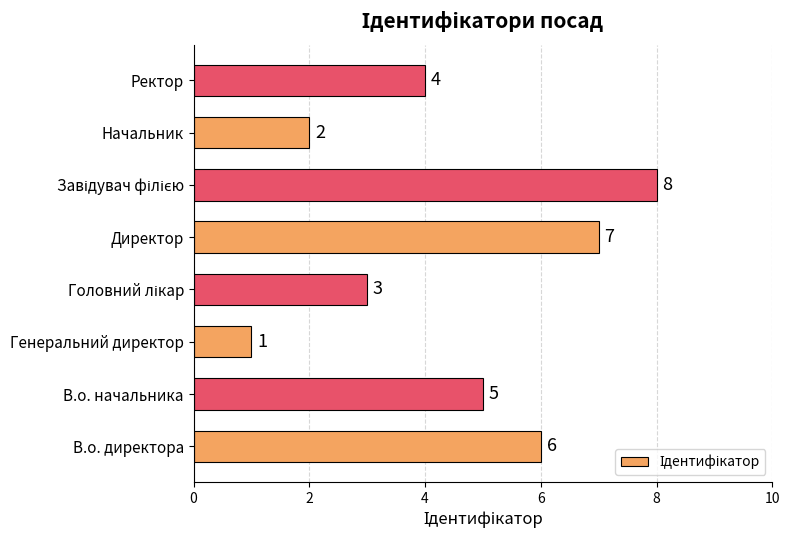

At which category does the chart reach its minimum across all series?

Генеральний директор